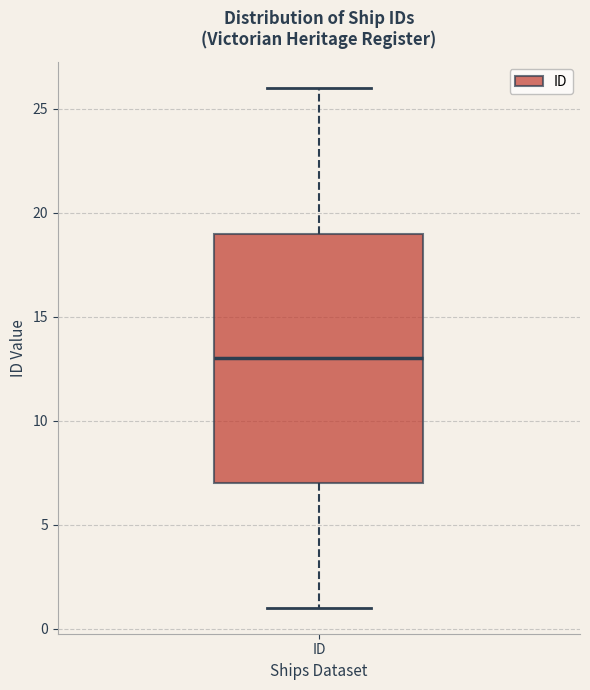

Transcribe this box plot: give where the median line is, the range the box spans, and where the two whiskers end, as read against the y-axis. The values are not printed on the chart, so give them approximately, as read against the axis.

median 13, box 7 to 19, whiskers 1 to 26